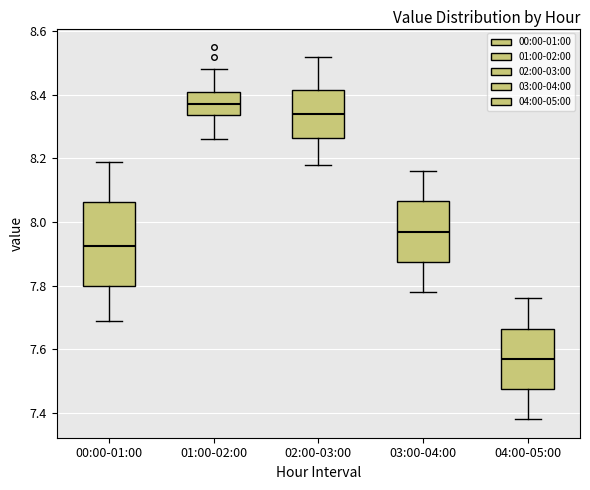

Where is the upper edge of the box for 04:00-05:00 on the y-axis? The values are not printed on the chart, so give them approximately, as read against the axis.

7.66